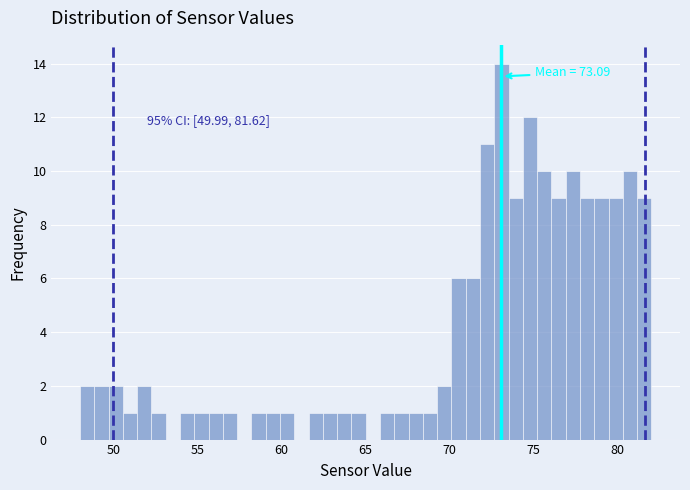

Read against the x-axis, roughly where is the centre of the tallest bar?

73.0